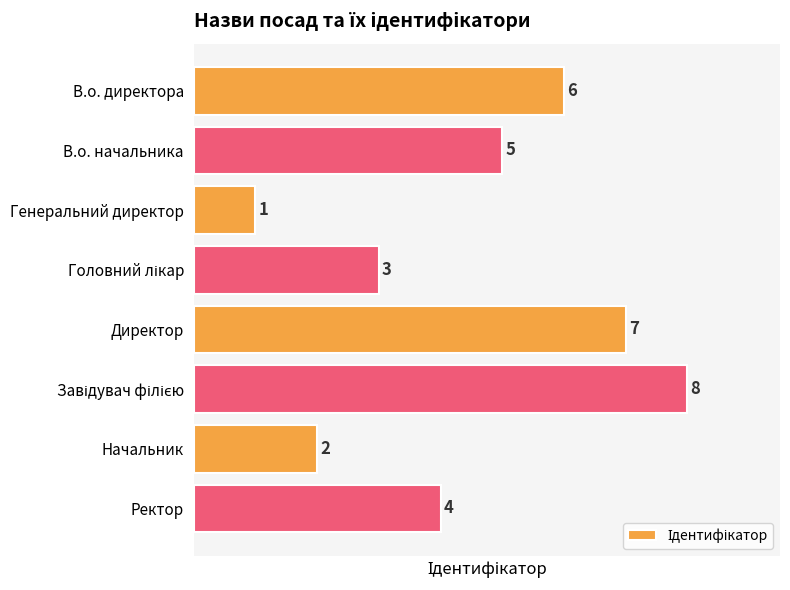

Approximately how many times larger is the value at Начальник compared to Директор?

0.3